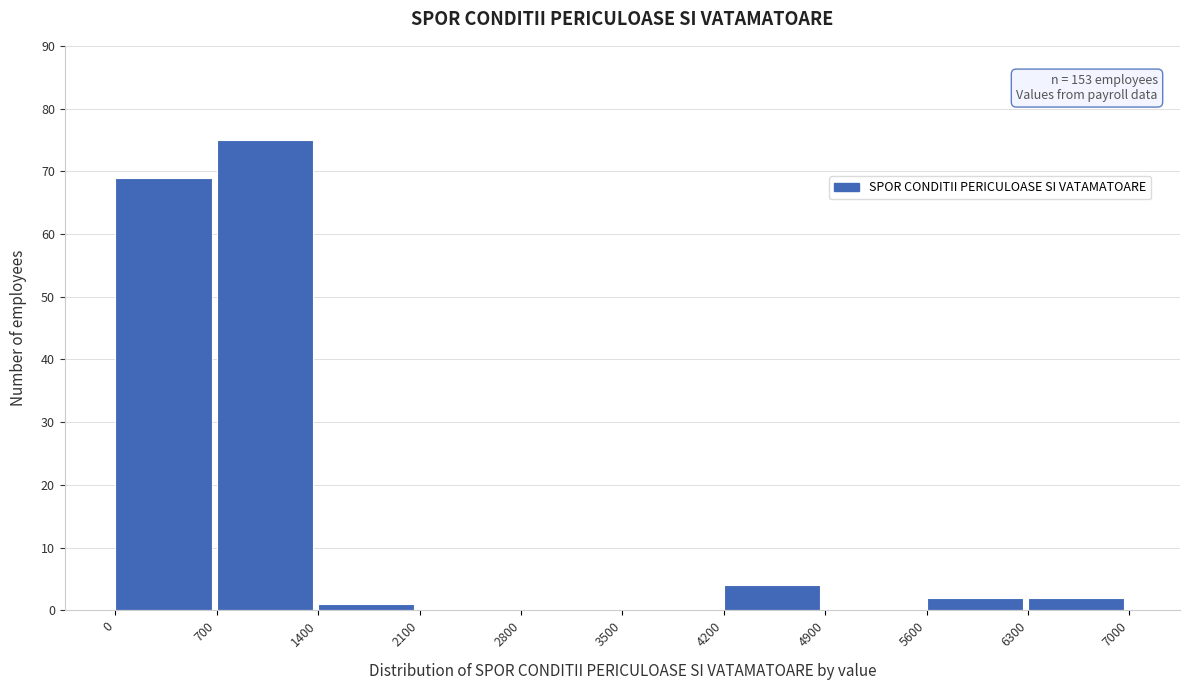

Which range on the x-axis has the tallest bar?

700 to 1400